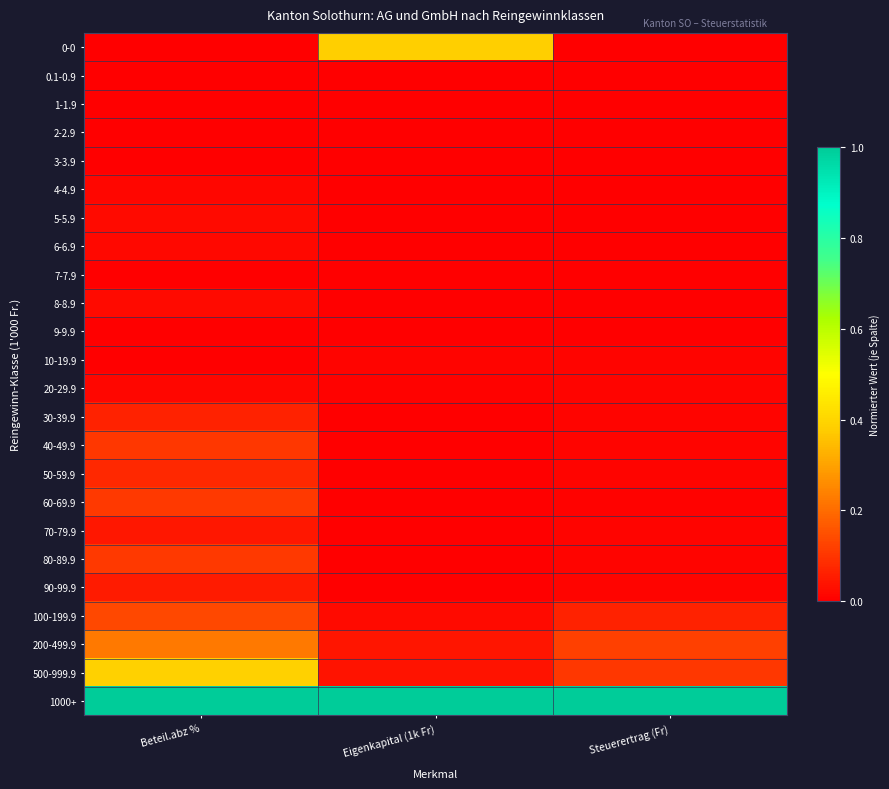

Reading right to left, extract all data points from this chart.

0-0: Steuerertrag (Fr)=0.0	Eigenkapital (1k Fr)=0.4	Beteil.abz %=0.0
0.1-0.9: Steuerertrag (Fr)=0.0	Eigenkapital (1k Fr)=0.0	Beteil.abz %=0.0
1-1.9: Steuerertrag (Fr)=0.0	Eigenkapital (1k Fr)=0.0	Beteil.abz %=0.0
2-2.9: Steuerertrag (Fr)=0.0	Eigenkapital (1k Fr)=0.0	Beteil.abz %=0.0
3-3.9: Steuerertrag (Fr)=0.0	Eigenkapital (1k Fr)=0.0	Beteil.abz %=0.0
4-4.9: Steuerertrag (Fr)=0.0	Eigenkapital (1k Fr)=0.0	Beteil.abz %=0.0
5-5.9: Steuerertrag (Fr)=0.0	Eigenkapital (1k Fr)=0.0	Beteil.abz %=0.0
6-6.9: Steuerertrag (Fr)=0.0	Eigenkapital (1k Fr)=0.0	Beteil.abz %=0.0
7-7.9: Steuerertrag (Fr)=0.0	Eigenkapital (1k Fr)=0.0	Beteil.abz %=0.0
8-8.9: Steuerertrag (Fr)=0.0	Eigenkapital (1k Fr)=0.0	Beteil.abz %=0.0
9-9.9: Steuerertrag (Fr)=0.0	Eigenkapital (1k Fr)=0.0	Beteil.abz %=0.0
10-19.9: Steuerertrag (Fr)=0.0	Eigenkapital (1k Fr)=0.0	Beteil.abz %=0.0
20-29.9: Steuerertrag (Fr)=0.0	Eigenkapital (1k Fr)=0.0	Beteil.abz %=0.0
30-39.9: Steuerertrag (Fr)=0.0	Eigenkapital (1k Fr)=0.0	Beteil.abz %=0.1
40-49.9: Steuerertrag (Fr)=0.0	Eigenkapital (1k Fr)=0.0	Beteil.abz %=0.1
50-59.9: Steuerertrag (Fr)=0.0	Eigenkapital (1k Fr)=0.0	Beteil.abz %=0.1
60-69.9: Steuerertrag (Fr)=0.0	Eigenkapital (1k Fr)=0.0	Beteil.abz %=0.1
70-79.9: Steuerertrag (Fr)=0.0	Eigenkapital (1k Fr)=0.0	Beteil.abz %=0.0
80-89.9: Steuerertrag (Fr)=0.0	Eigenkapital (1k Fr)=0.0	Beteil.abz %=0.1
90-99.9: Steuerertrag (Fr)=0.0	Eigenkapital (1k Fr)=0.0	Beteil.abz %=0.1
100-199.9: Steuerertrag (Fr)=0.1	Eigenkapital (1k Fr)=0.0	Beteil.abz %=0.1
200-499.9: Steuerertrag (Fr)=0.1	Eigenkapital (1k Fr)=0.0	Beteil.abz %=0.2
500-999.9: Steuerertrag (Fr)=0.1	Eigenkapital (1k Fr)=0.0	Beteil.abz %=0.4
1000+: Steuerertrag (Fr)=1.0	Eigenkapital (1k Fr)=1.0	Beteil.abz %=1.0